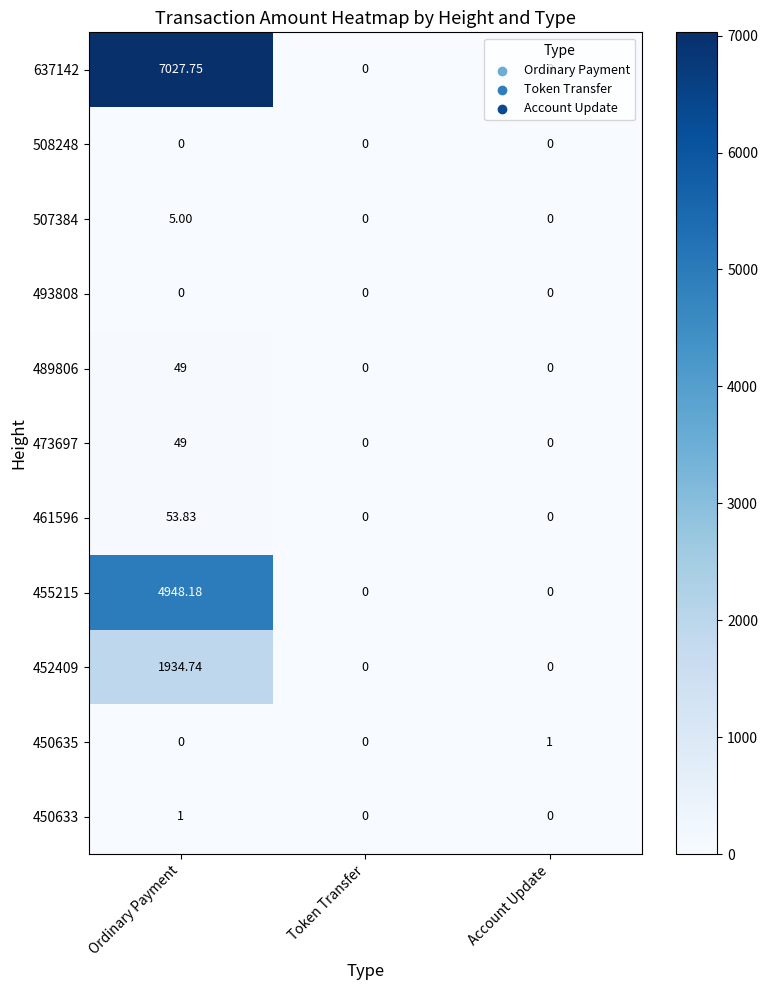

At which label does 473697 reach its peak?

Ordinary Payment